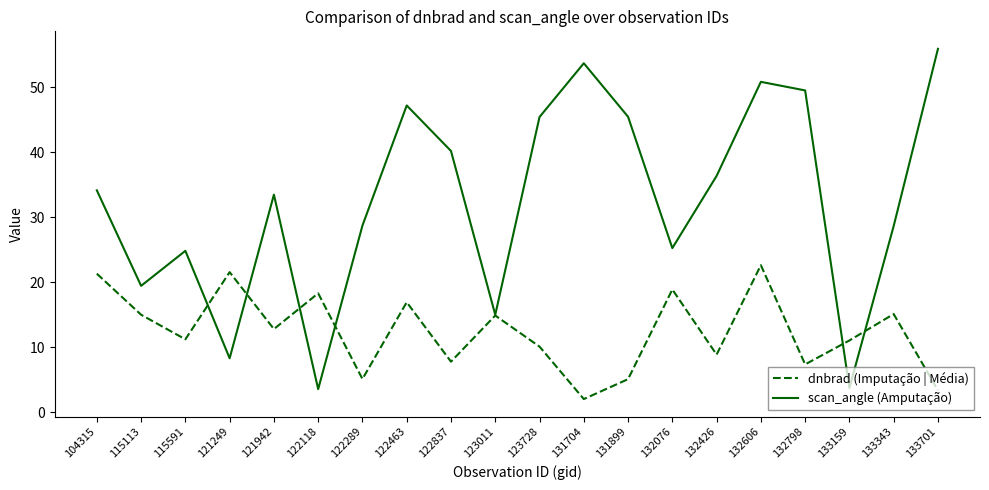

Read the dnbrad (Imputação | Média) value at 121249.

21.6